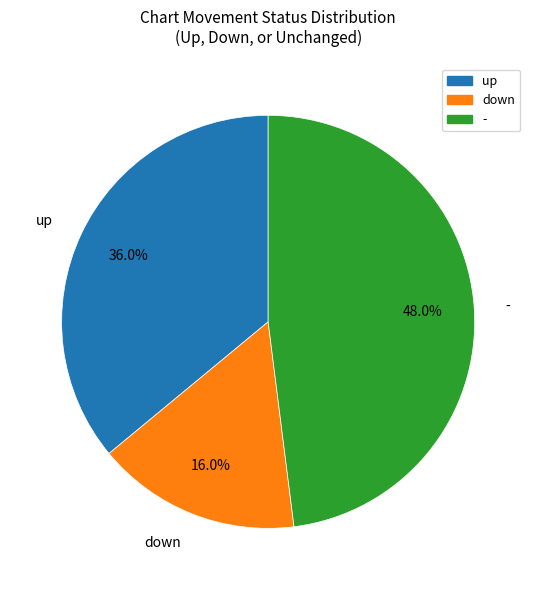

Between up and -, which is larger?

-